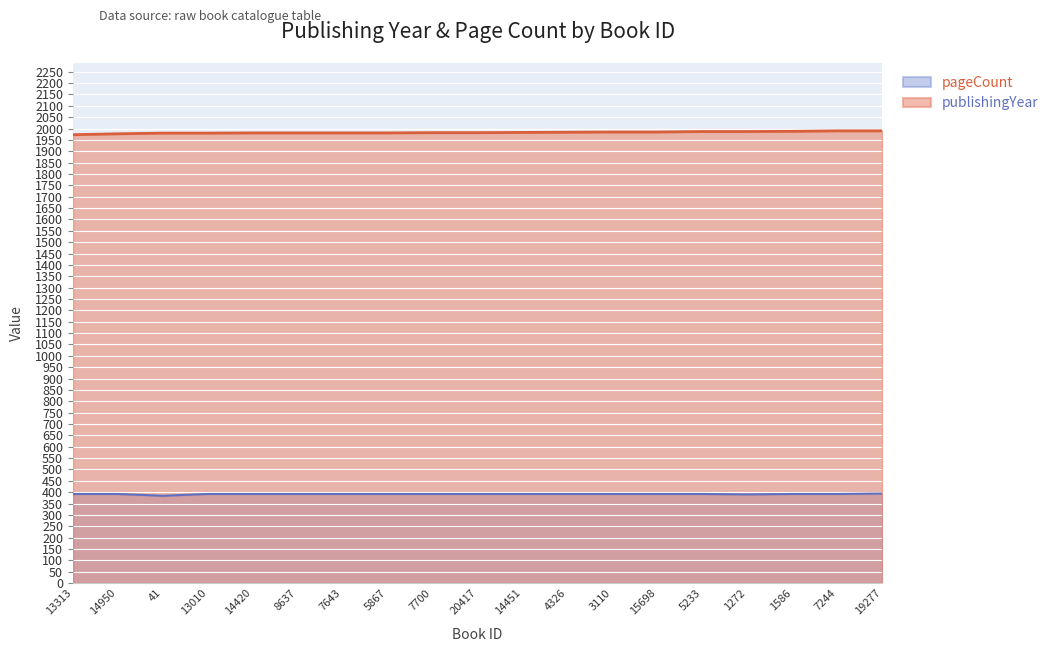

What is the label of the 7th point from the left?

7643